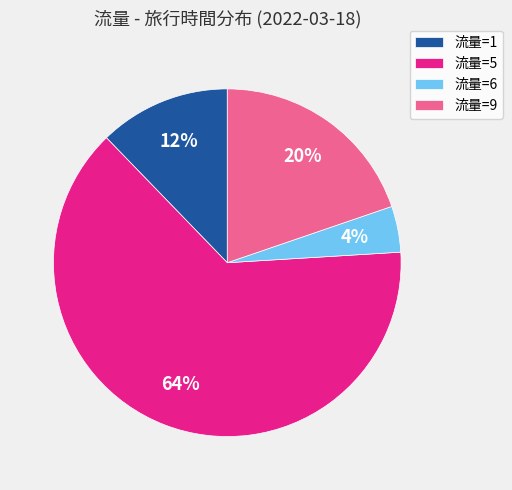

To the nearest percent, what is the average slice percentage?

25%